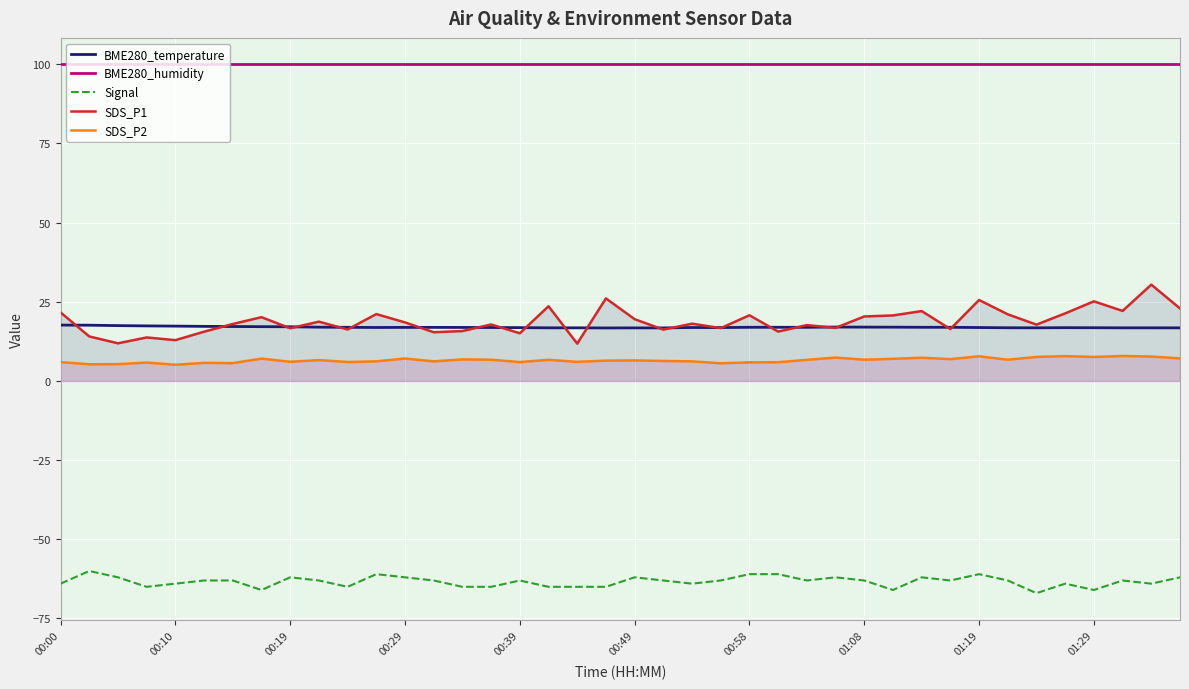

Read the BME280_humidity value at 00:10.

100.0